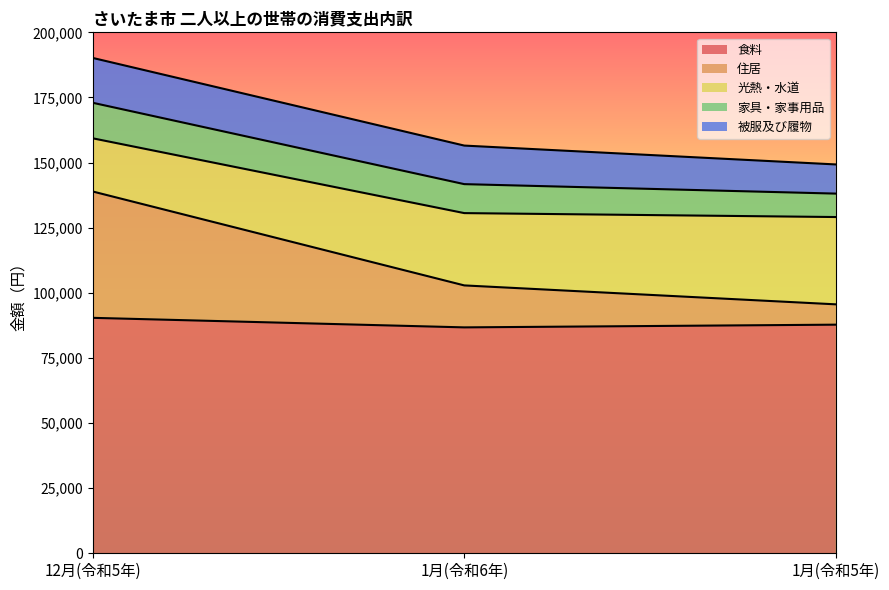

What is the minimum value for 被服及び履物?

11195